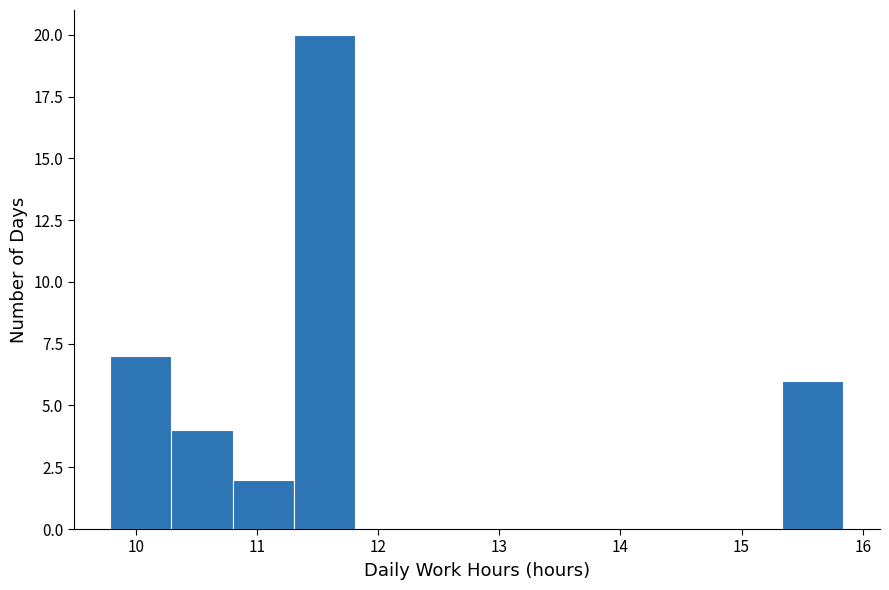

What is the height of the bar covering 10.3 to 10.8 on the x-axis? Neither the bar edges nor the heights are printed on the chart, so give them approximately, as read against the axes.

4